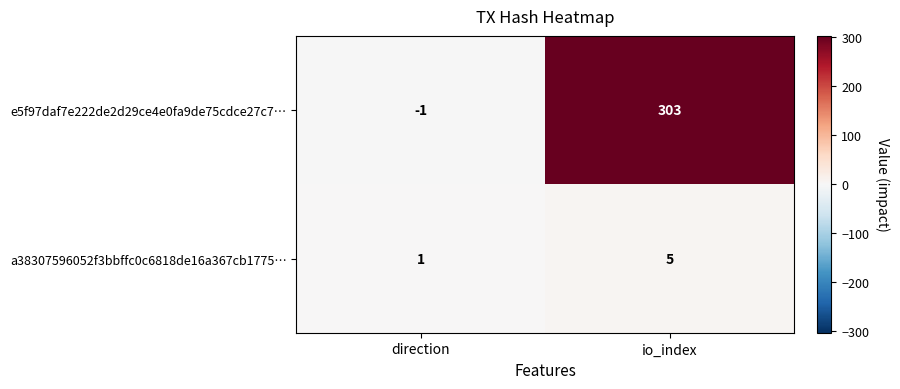

Rank the series by their maximum value, from highest to lowest.

e5f97daf7e222de2d29ce4e0fa9de75cdce27c7…, a38307596052f3bbffc0c6818de16a367cb1775…